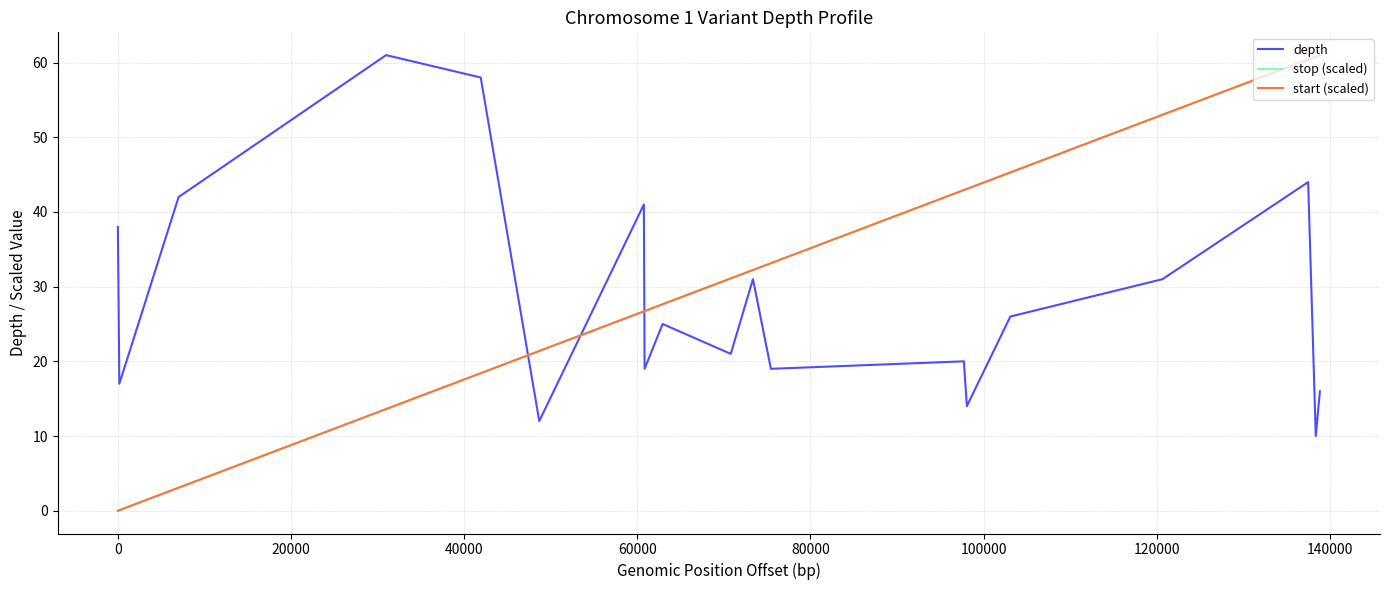

How many distinct data groups are displayed?

3